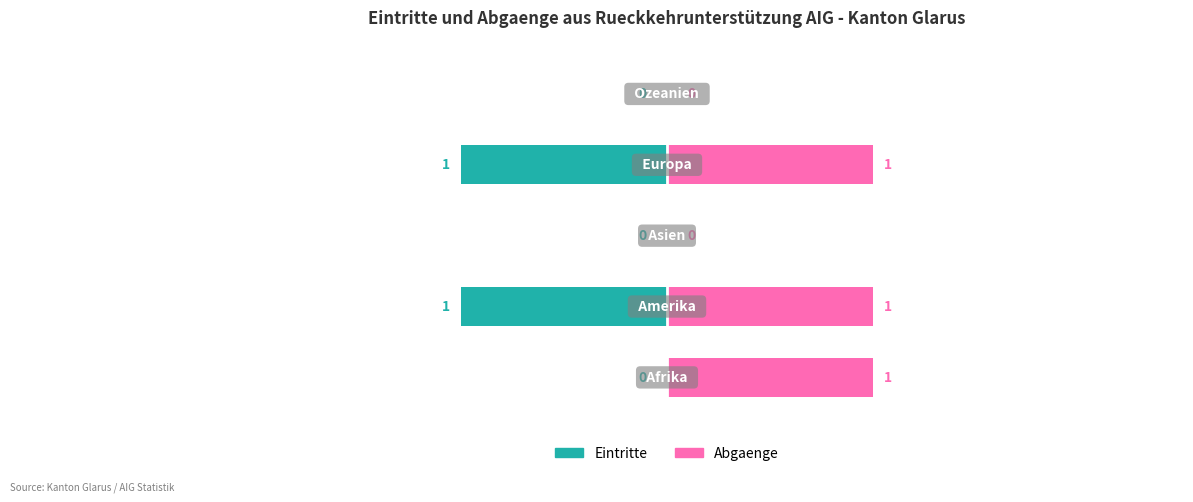

Reading left to right, transcribe all the data shown in this chart.

Eintritte (Beginn + Wiederaufnahmen): 0	-1	0	-1	0
Abgaenge (Kontrolliert + Rueckf. + Unkontrolliert): 1	1	0	1	0